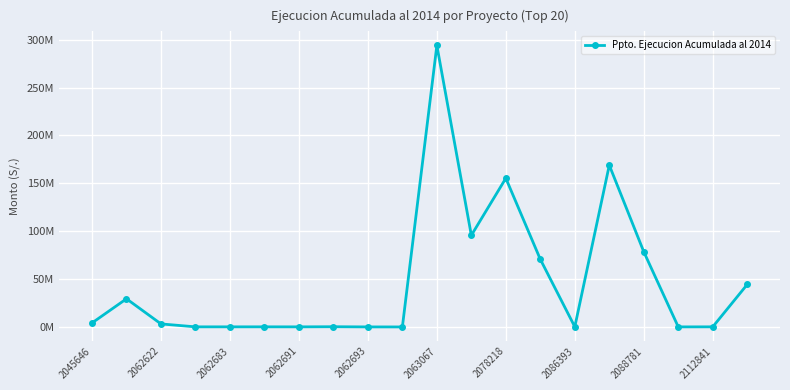

Is this an area chart (filled region under the line)?

No